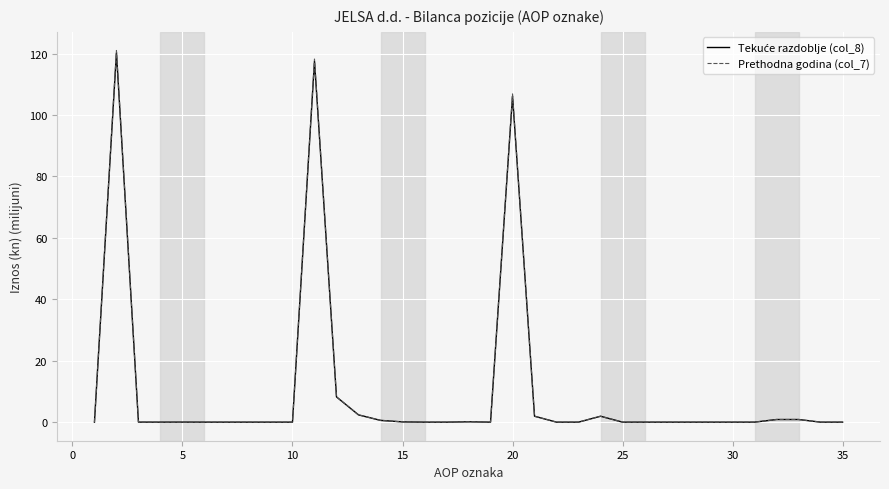

Which series has the largest range (max minus min)?

Prethodna godina (col_7)